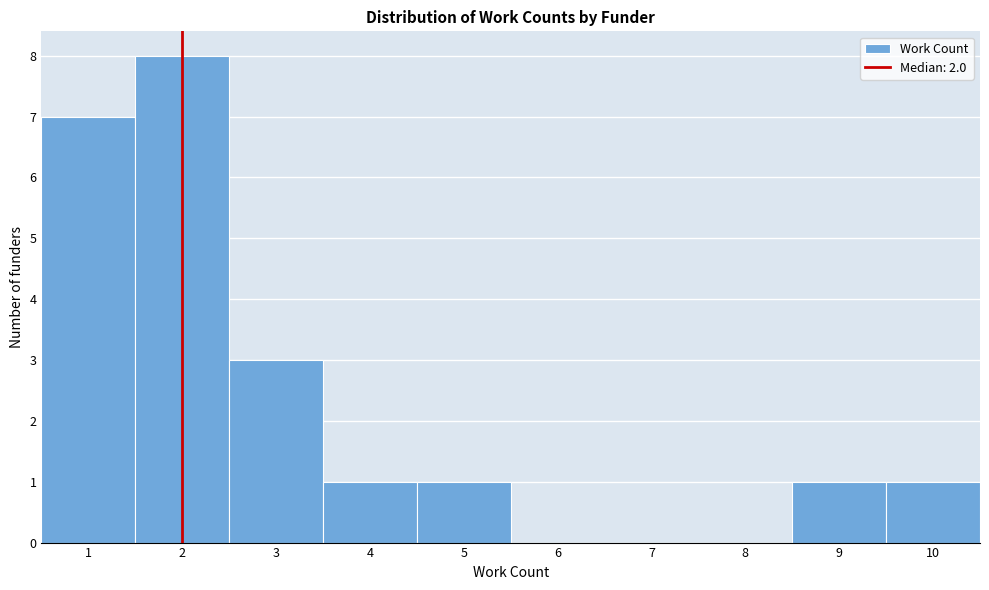

Reading left to right, transcribe this chart: for each bar, give the range it covers on the x-axis and its height. The values are not printed on the chart, so give them approximately, as read against the axis.

0.5 to 1.5: 7
1.5 to 2.5: 8
2.5 to 3.5: 3
3.5 to 4.5: 1
4.5 to 5.5: 1
5.5 to 6.5: 0
6.5 to 7.5: 0
7.5 to 8.5: 0
8.5 to 9.5: 1
9.5 to 10.5: 1